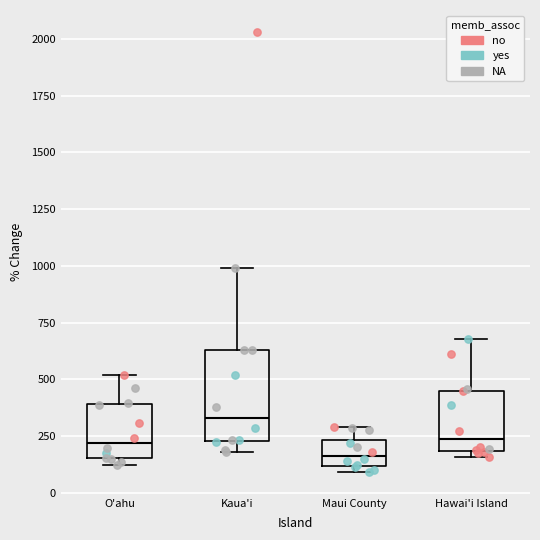

Where does the upper whisker of the box for O'ahu end on the y-axis? The values are not printed on the chart, so give them approximately, as read against the axis.

500